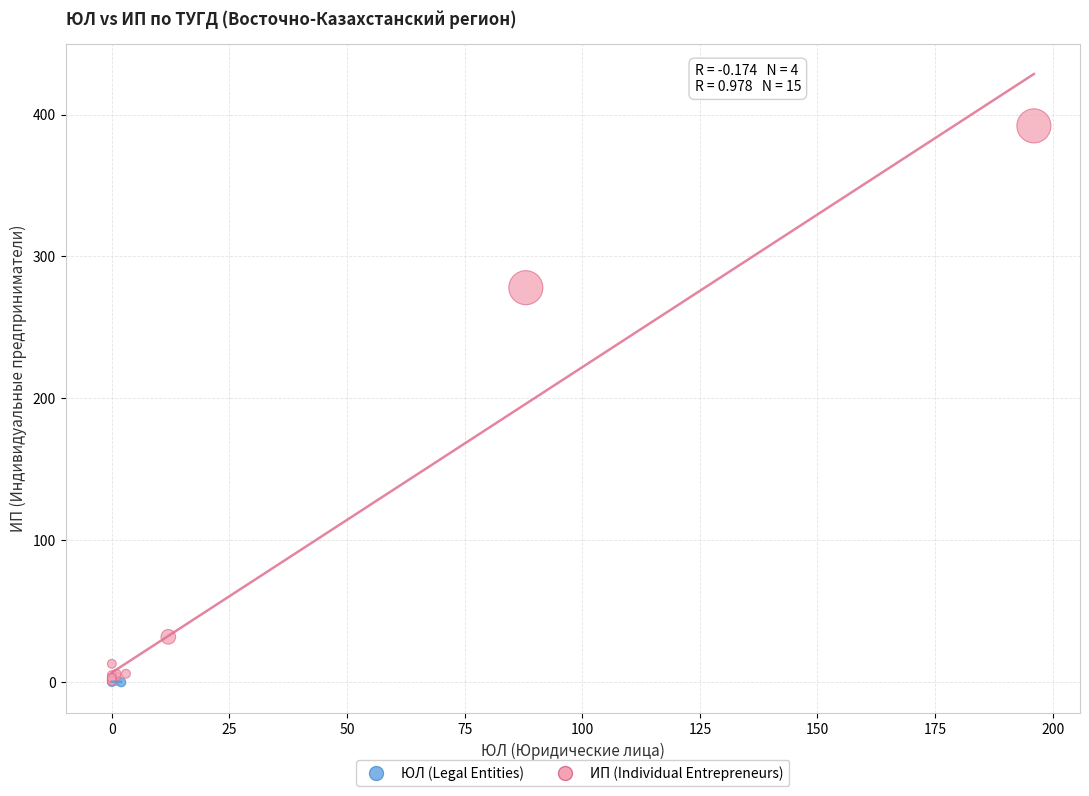

Which series reaches the maximum Y coordinate?

ИП (Individual Entrepreneurs)